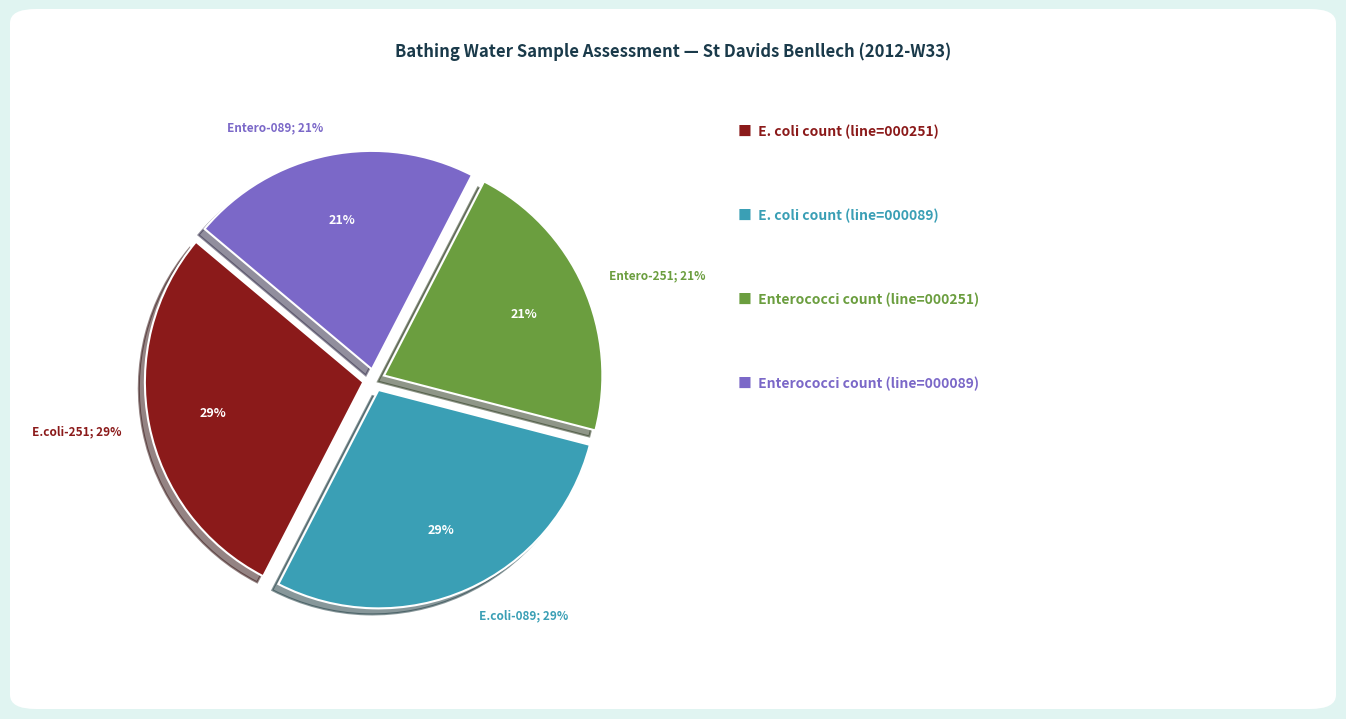

Which slice is the largest?

line=000251